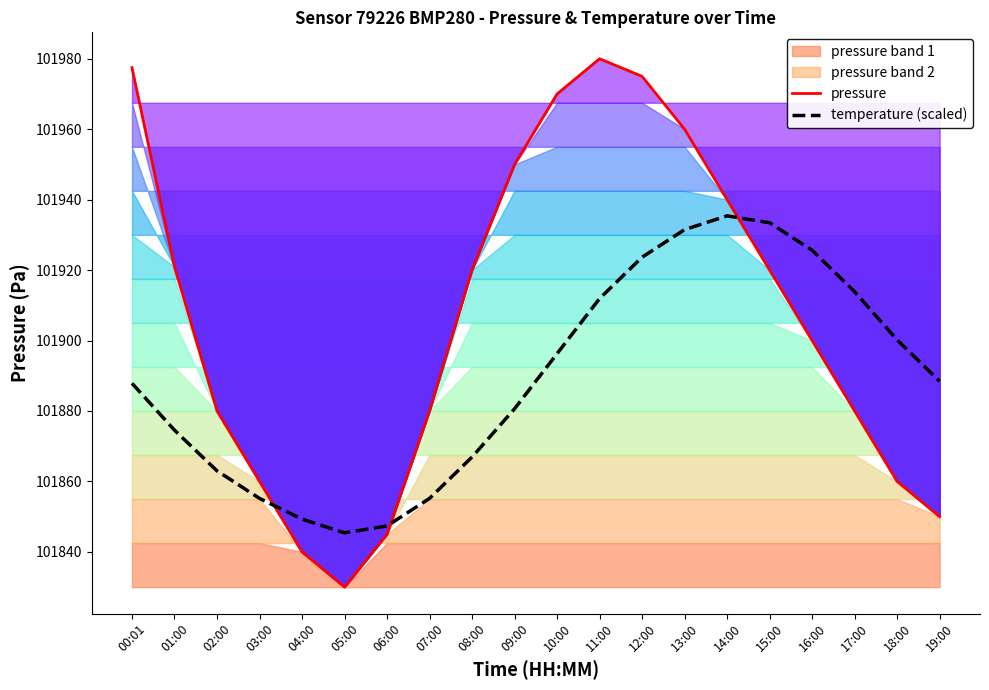

At which category is the sum across all series the highest?

12:00